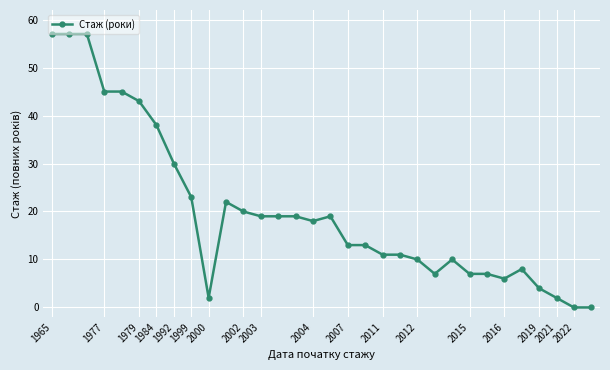

What is the value of the 16th point from the left?

18